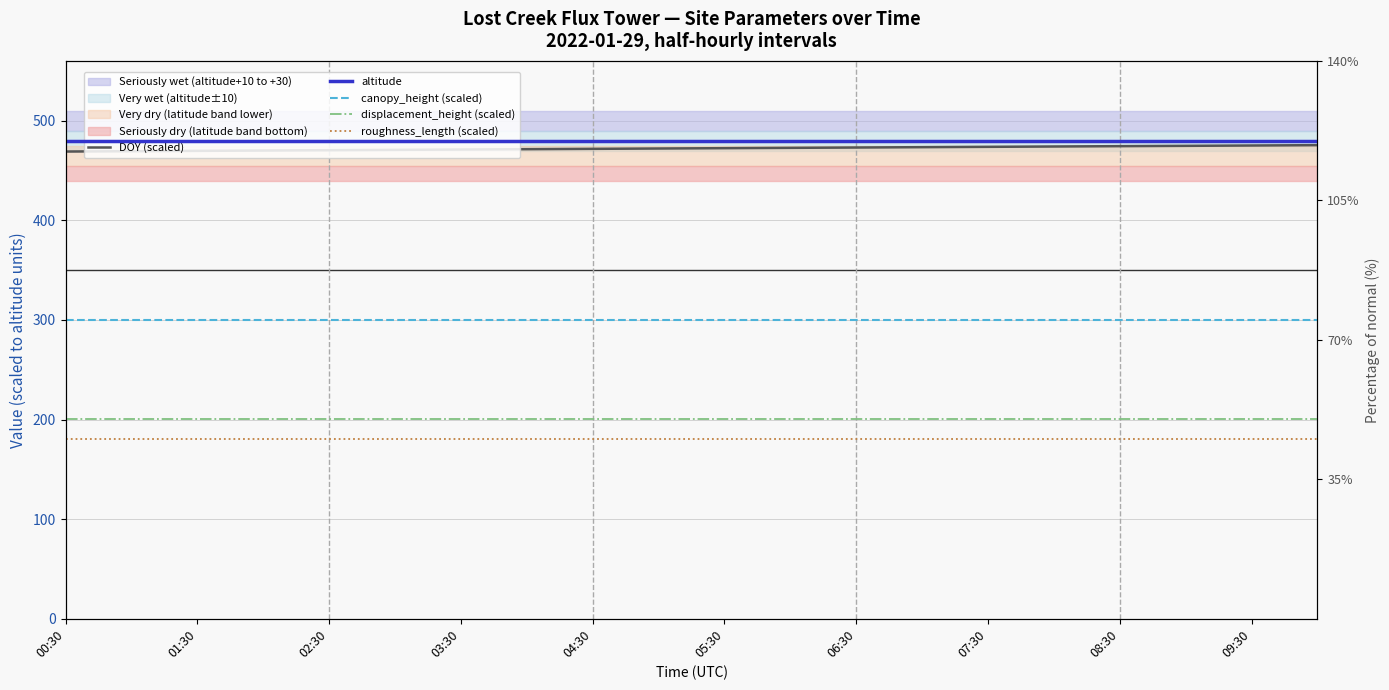

What is the sum of the canopy_height (scaled) values at 02:30 and 08:30?

600.0